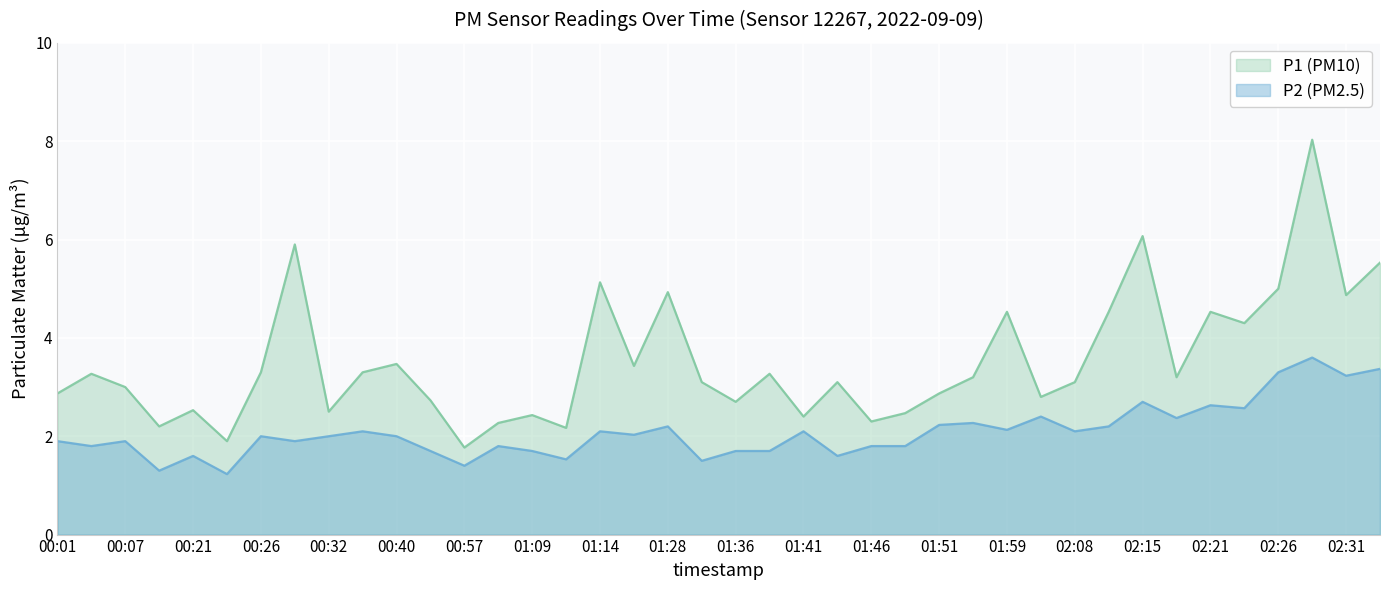

True or false: P1 (PM10) has more than 2 interior local peaks.

True